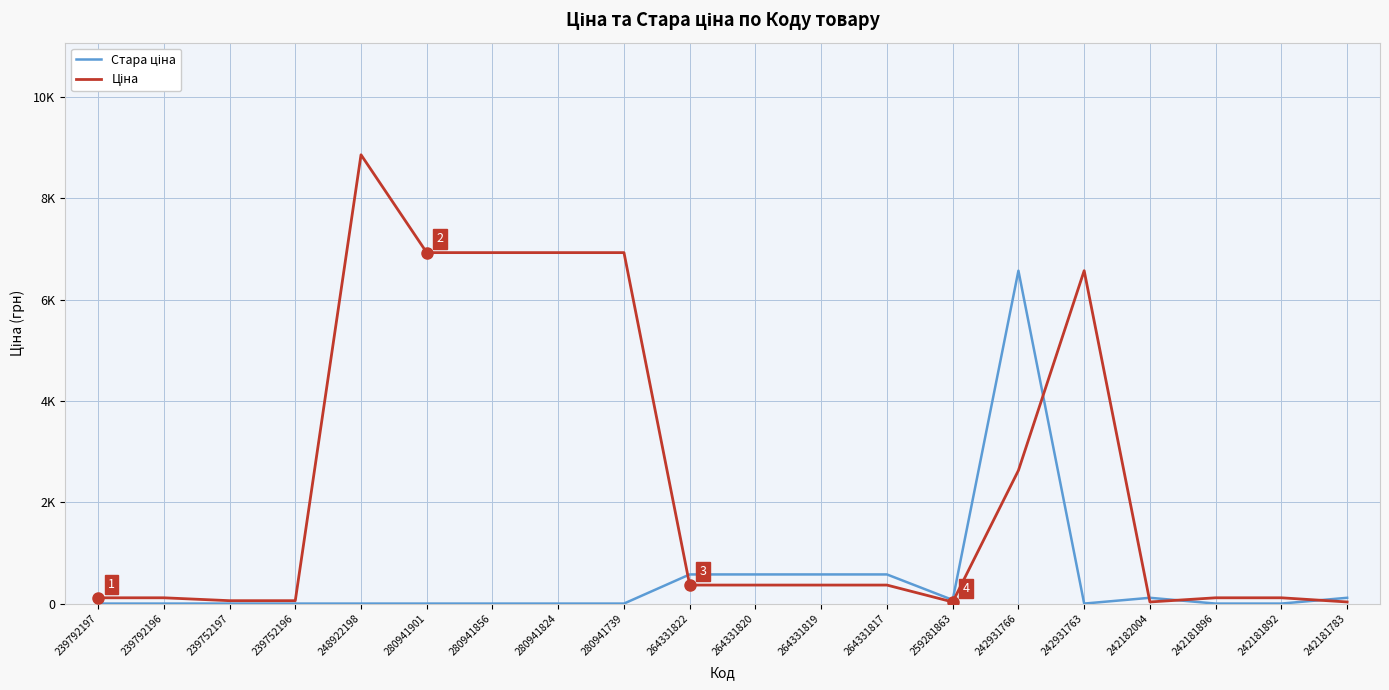

Which series has the widest spread of values?

Ціна